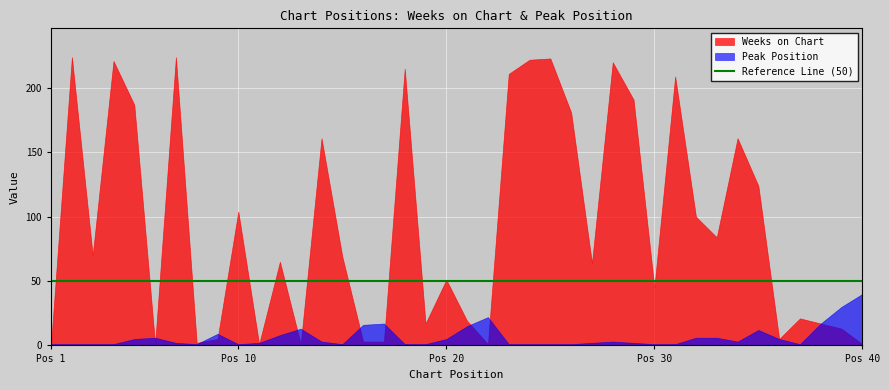

Which series has the largest range (max minus min)?

Weeks on Chart